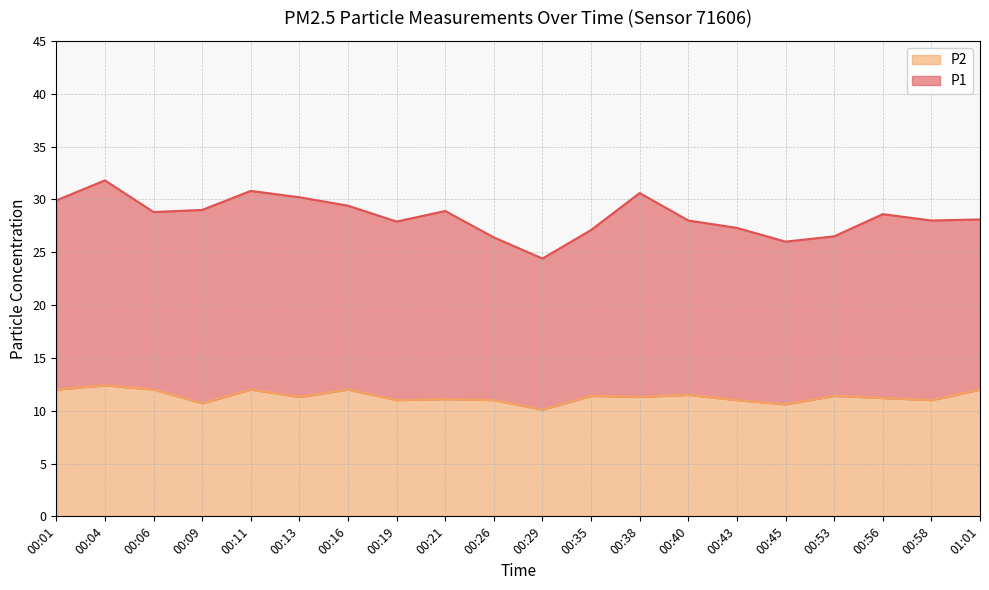

Rank the series at 00:21 from highest to lowest value.

P1, P2